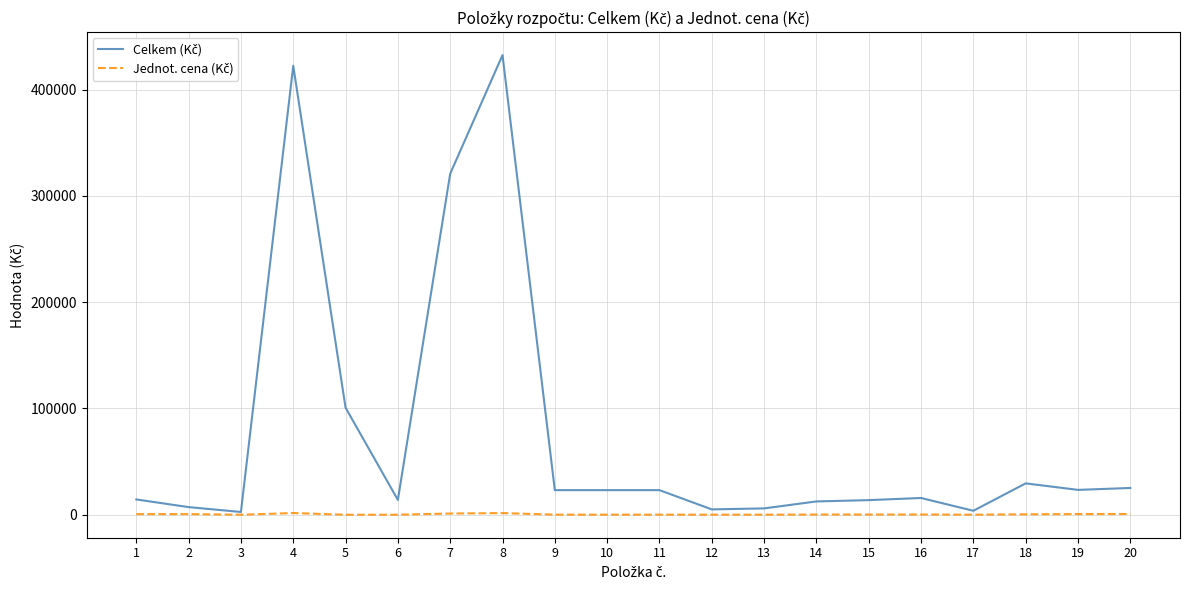

Is this an area chart (filled region under the line)?

No